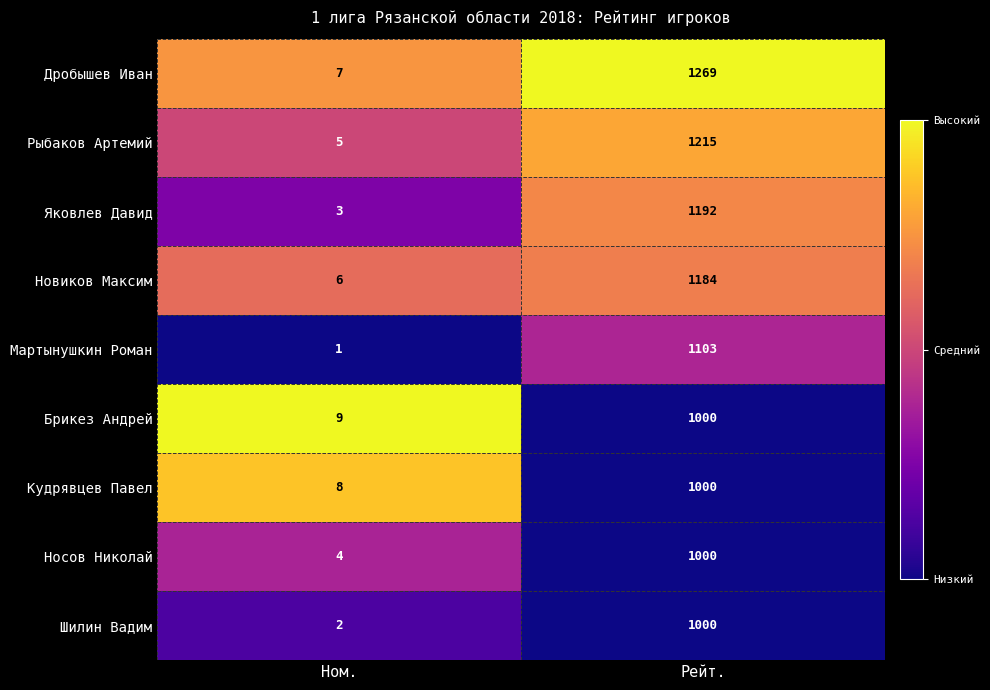

What is the spread (max minus min) of values at Рейт.?

269